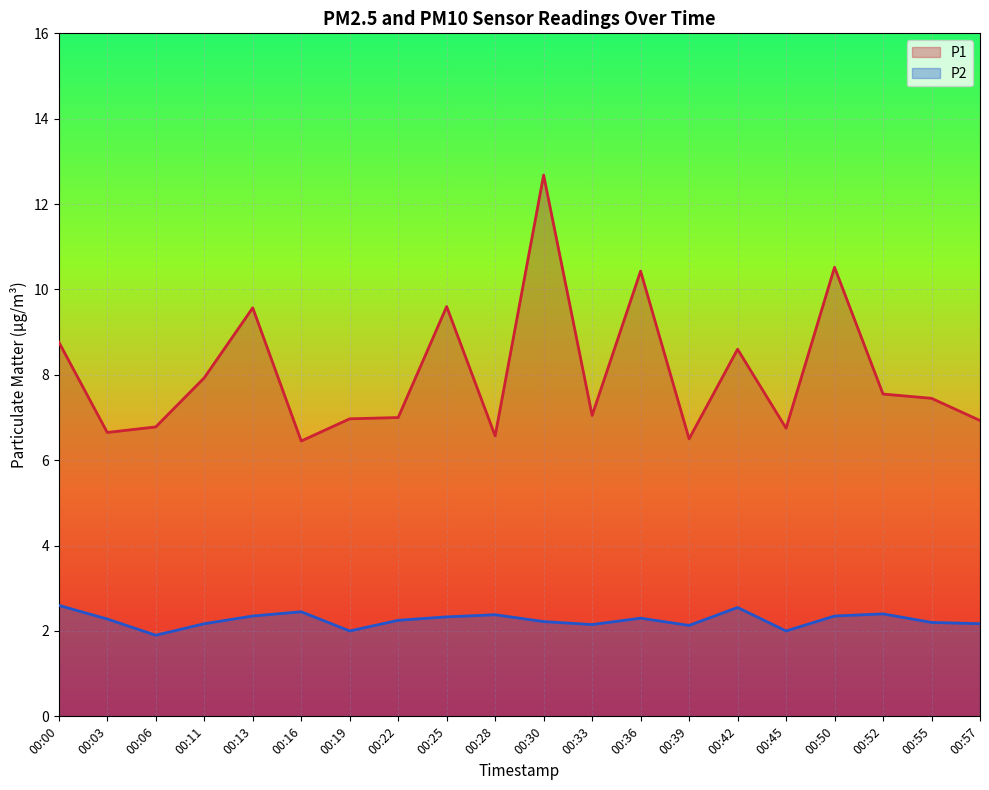

At which category does P1 reach its first local valley?

00:03